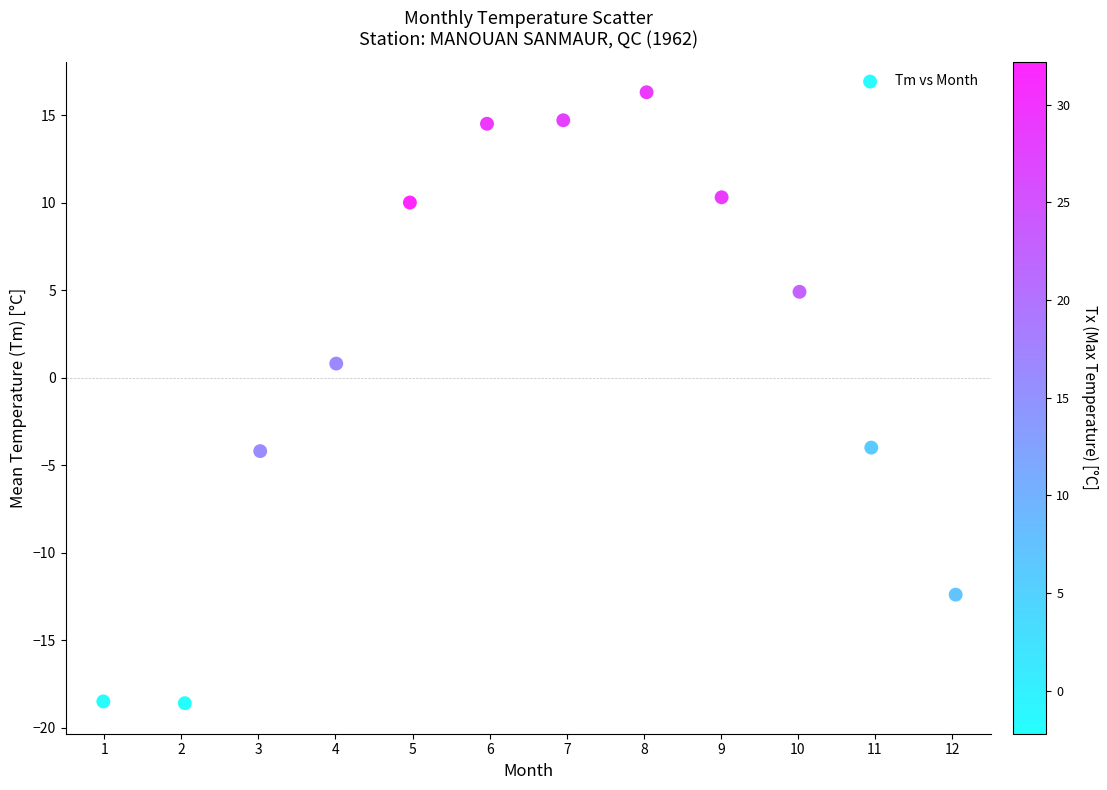

What is the average X value?

6.5